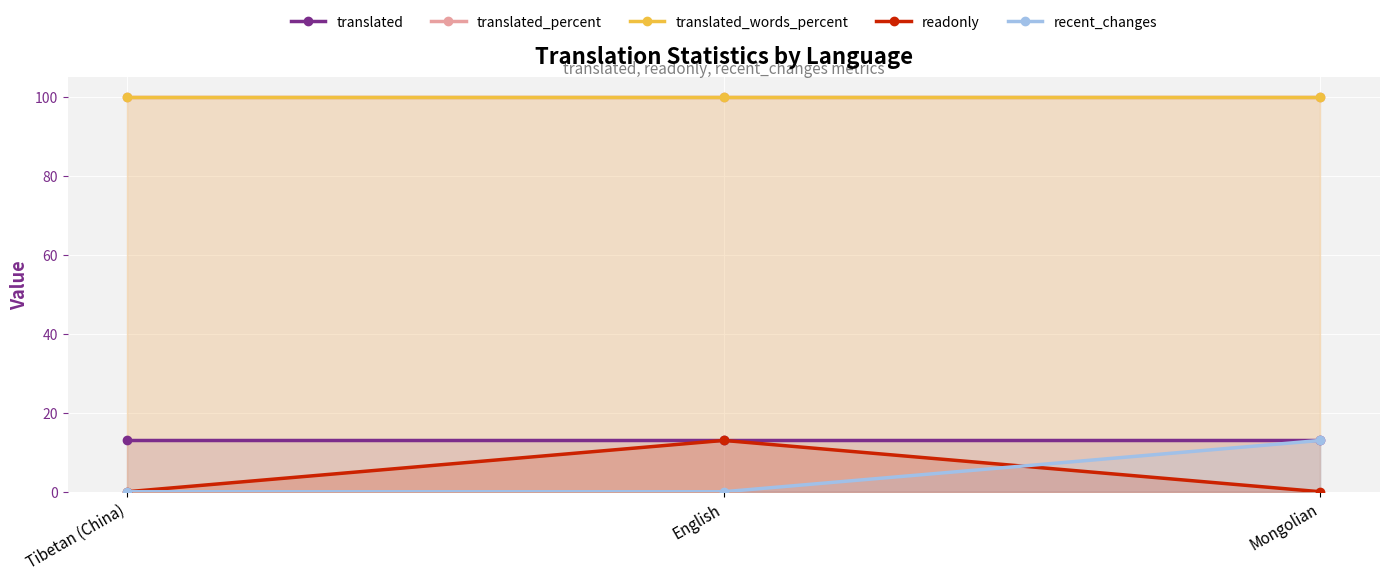

The readonly series shows -5 at Mongolian. True or false?

False